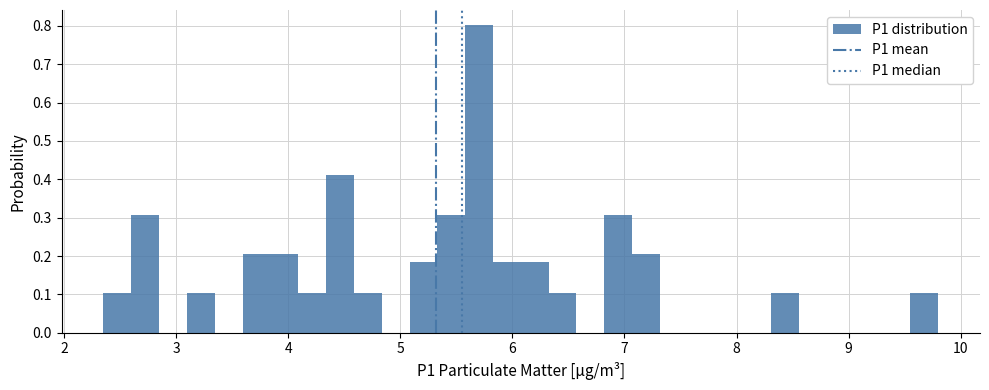

Around what value on the x-axis is the tallest bar? Give the approximate position of its centre, as read against the axis.

5.7